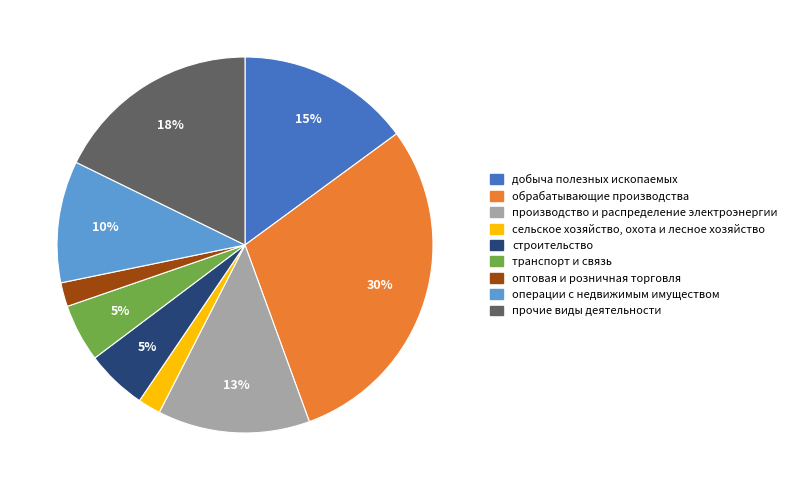

Does any single category account for the majority?

No